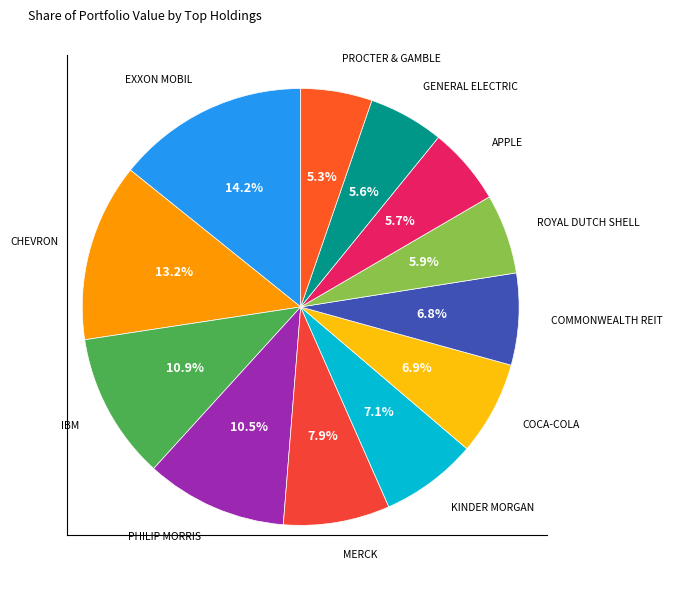

Which slice is the smallest?

PROCTER & GAMBLE